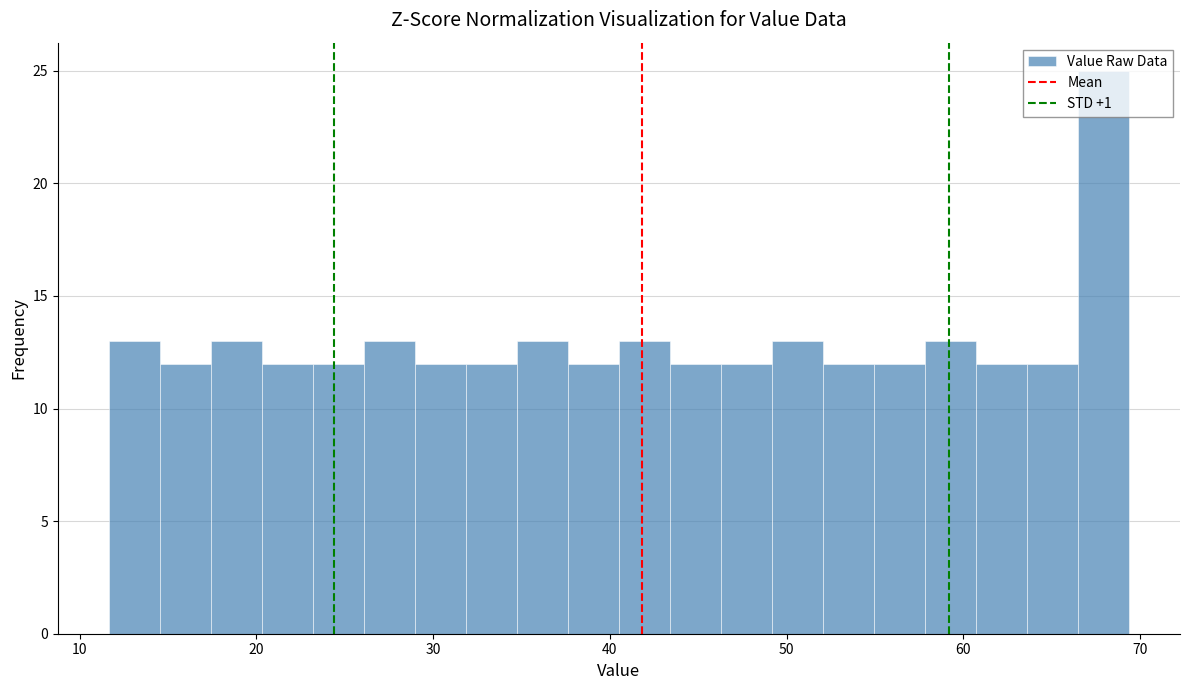

Read against the x-axis, roughly where is the centre of the tallest bar?

68